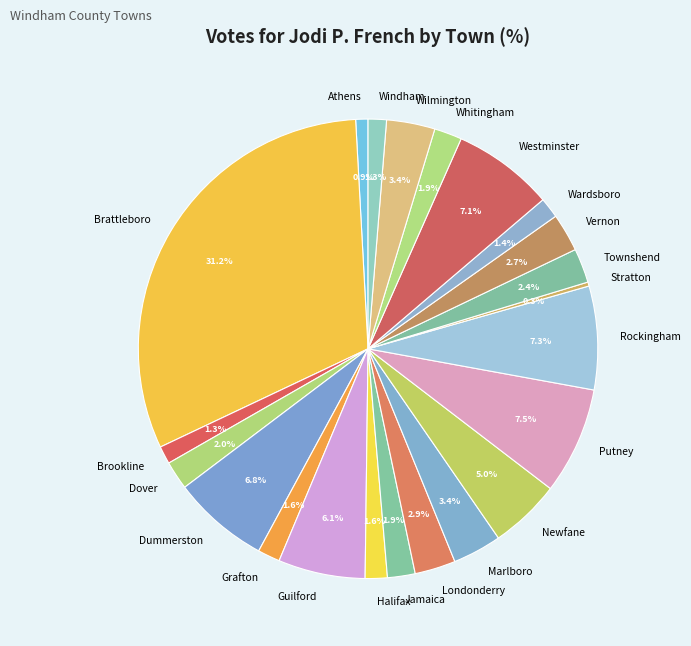

Is Rockingham the majority of the pie?

No